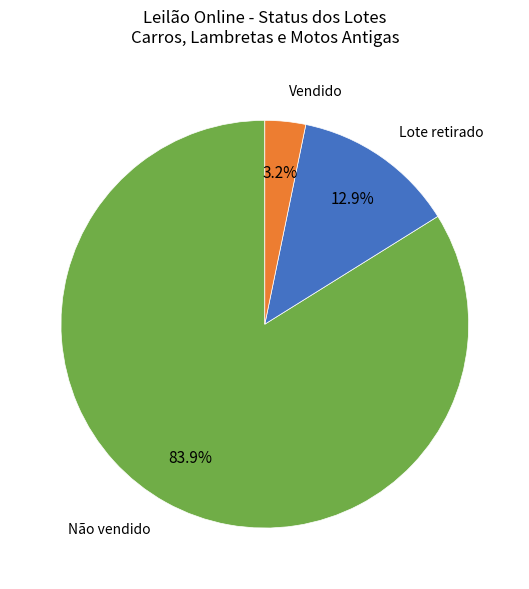

Is there any slice that represents more than half of the pie?

Yes